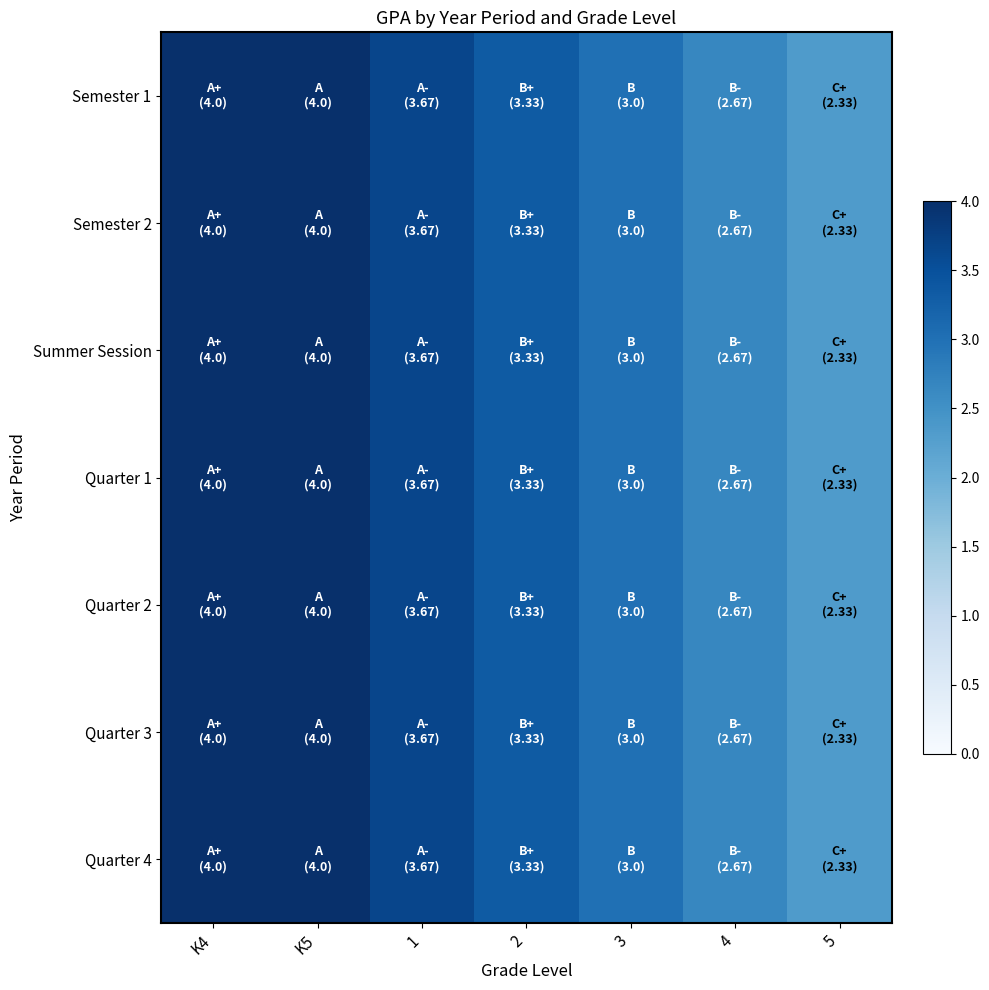

Reading left to right, list all the values displayed in this chart.

Semester 1: K4=4.0	K5=4.0	1=3.7	2=3.3	3=3.0	4=2.7	5=2.3
Semester 2: K4=4.0	K5=4.0	1=3.7	2=3.3	3=3.0	4=2.7	5=2.3
Summer Session: K4=4.0	K5=4.0	1=3.7	2=3.3	3=3.0	4=2.7	5=2.3
Quarter 1: K4=4.0	K5=4.0	1=3.7	2=3.3	3=3.0	4=2.7	5=2.3
Quarter 2: K4=4.0	K5=4.0	1=3.7	2=3.3	3=3.0	4=2.7	5=2.3
Quarter 3: K4=4.0	K5=4.0	1=3.7	2=3.3	3=3.0	4=2.7	5=2.3
Quarter 4: K4=4.0	K5=4.0	1=3.7	2=3.3	3=3.0	4=2.7	5=2.3